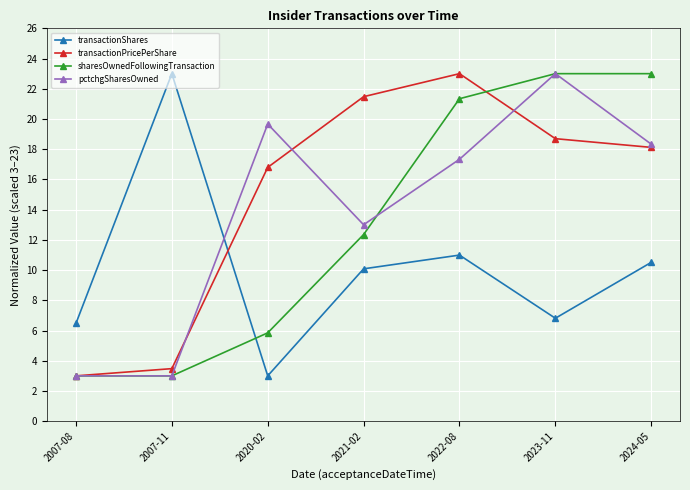

At which label does pctchgSharesOwned reach its peak?

2023-11